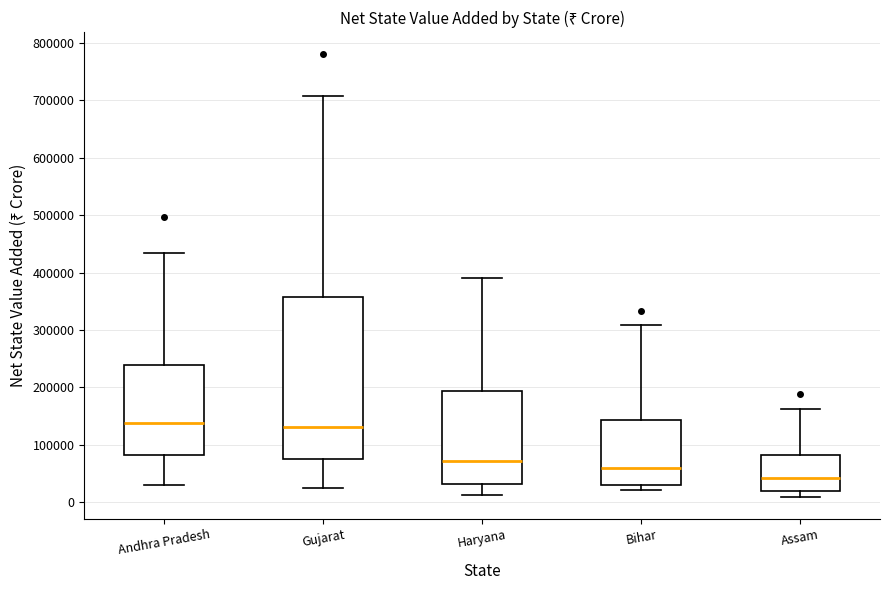

Where is the lower edge of the box for Haryana on the y-axis? The values are not printed on the chart, so give them approximately, as read against the axis.

30000